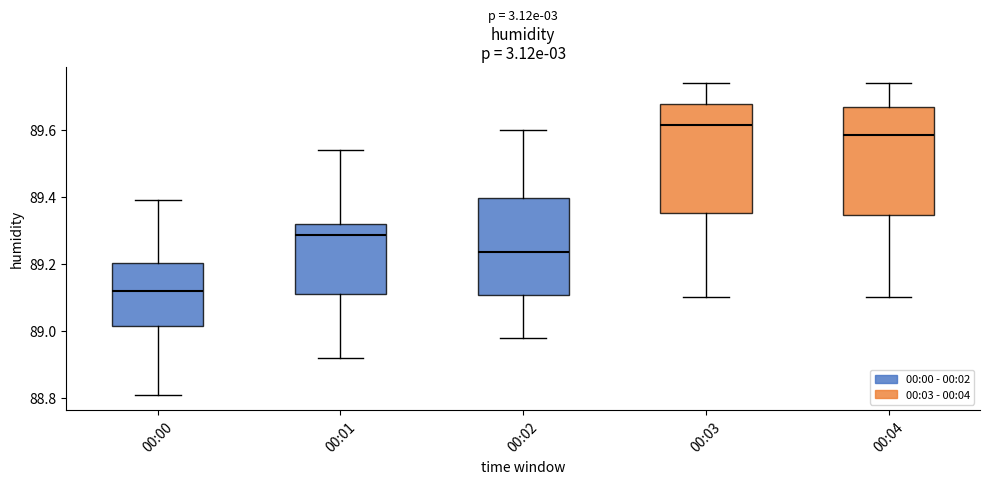

Reading left to right, read every box against the y-axis: the position of its median line, the range the box covers, and the ends of its whiskers. The values are not printed on the chart, so give them approximately, as read against the axis.

00:00: median 89.12, box 89.02 to 89.20, whiskers 88.82 to 89.40
00:01: median 89.28, box 89.12 to 89.32, whiskers 88.92 to 89.54
00:02: median 89.24, box 89.10 to 89.40, whiskers 88.98 to 89.60
00:03: median 89.62, box 89.36 to 89.68, whiskers 89.10 to 89.74
00:04: median 89.58, box 89.34 to 89.66, whiskers 89.10 to 89.74